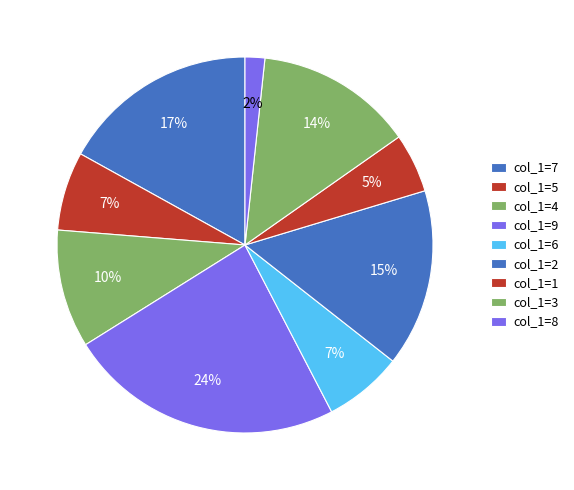

Combined, do col_1=5 and col_1=6 account for over 50%?

No